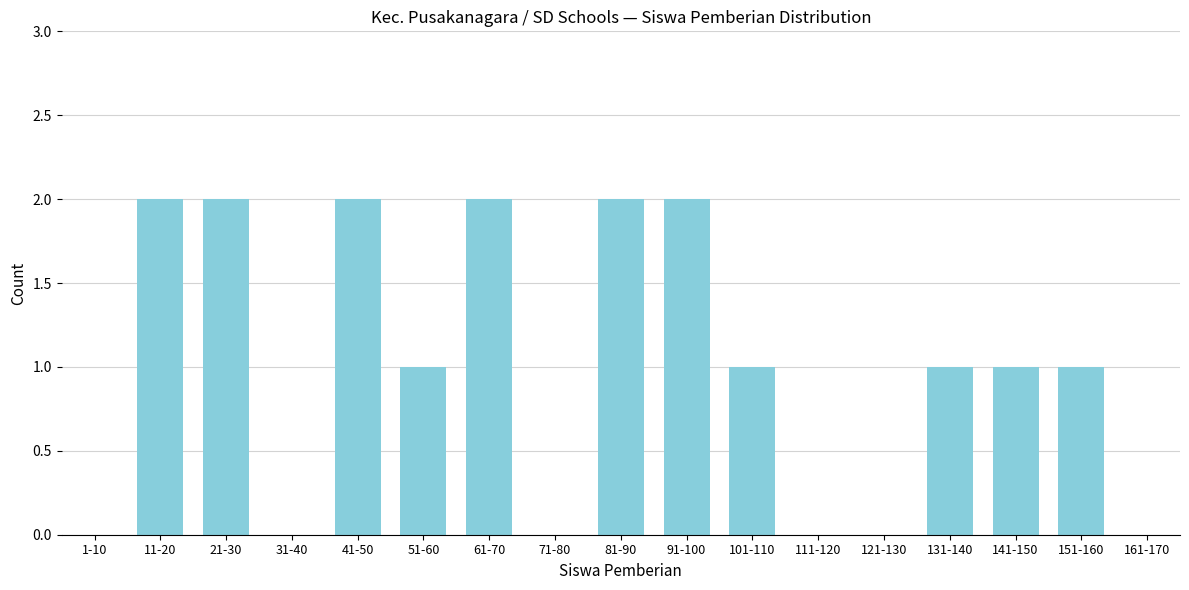

Reading left to right, extract all data points from this chart.

1-10=0	11-20=2	21-30=2	31-40=0	41-50=2	51-60=1	61-70=2	71-80=0	81-90=2	91-100=2	101-110=1	111-120=0	121-130=0	131-140=1	141-150=1	151-160=1	161-170=0